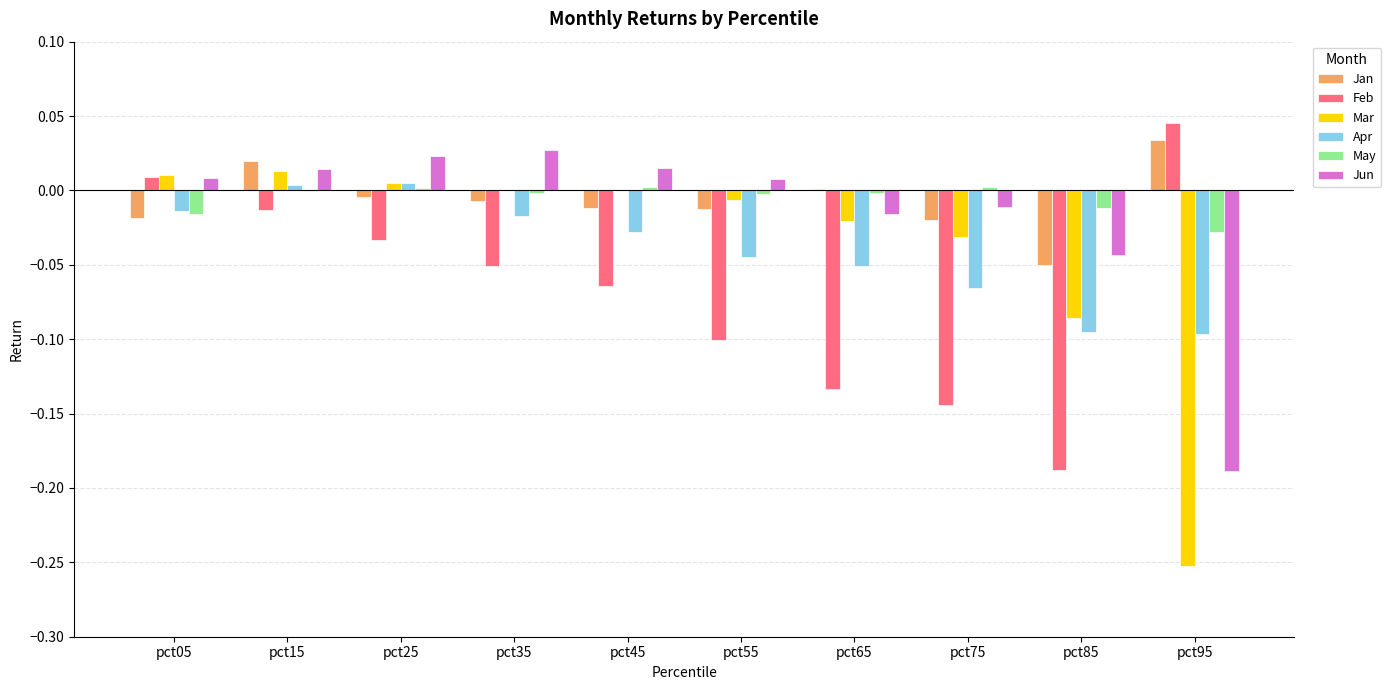

What is the sum of all Apr values?

-0.4